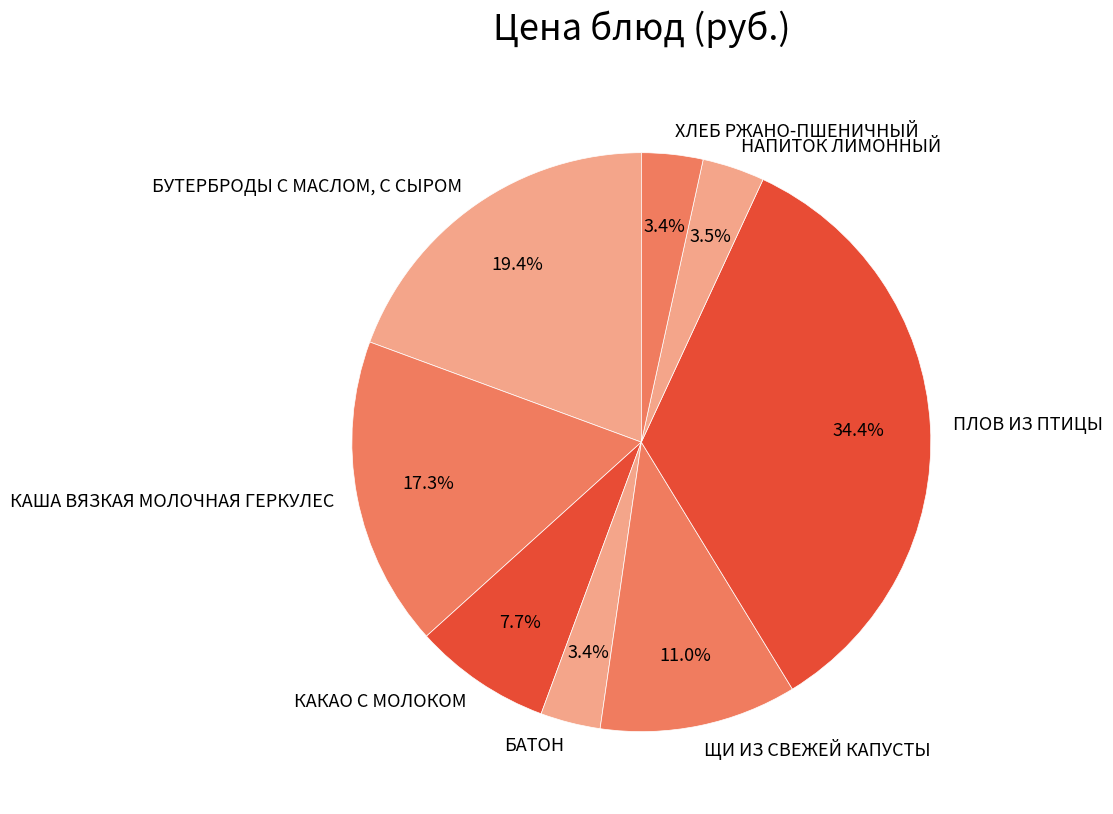

Count the number of slices in the pie.

8